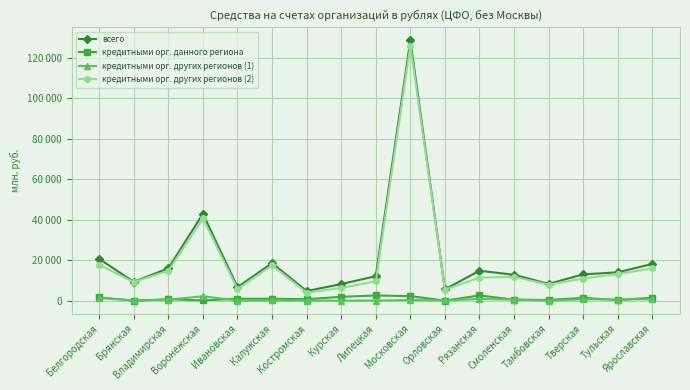

What are all the series names shown in the legend?

всего, кредитными орг. данного региона, кредитными орг. других регионов (1), кредитными орг. других регионов (2)